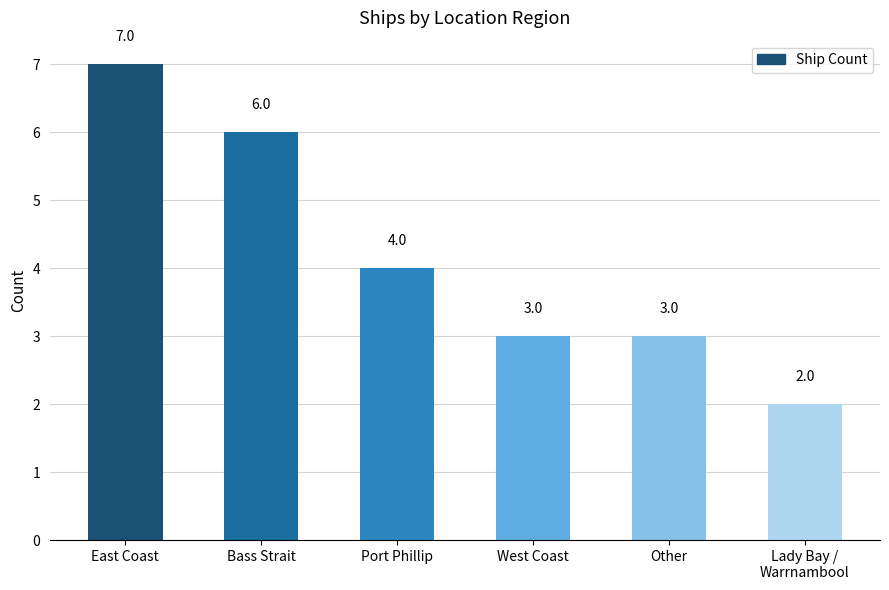

Reading left to right, extract all data points from this chart.

7	6	4	3	3	2